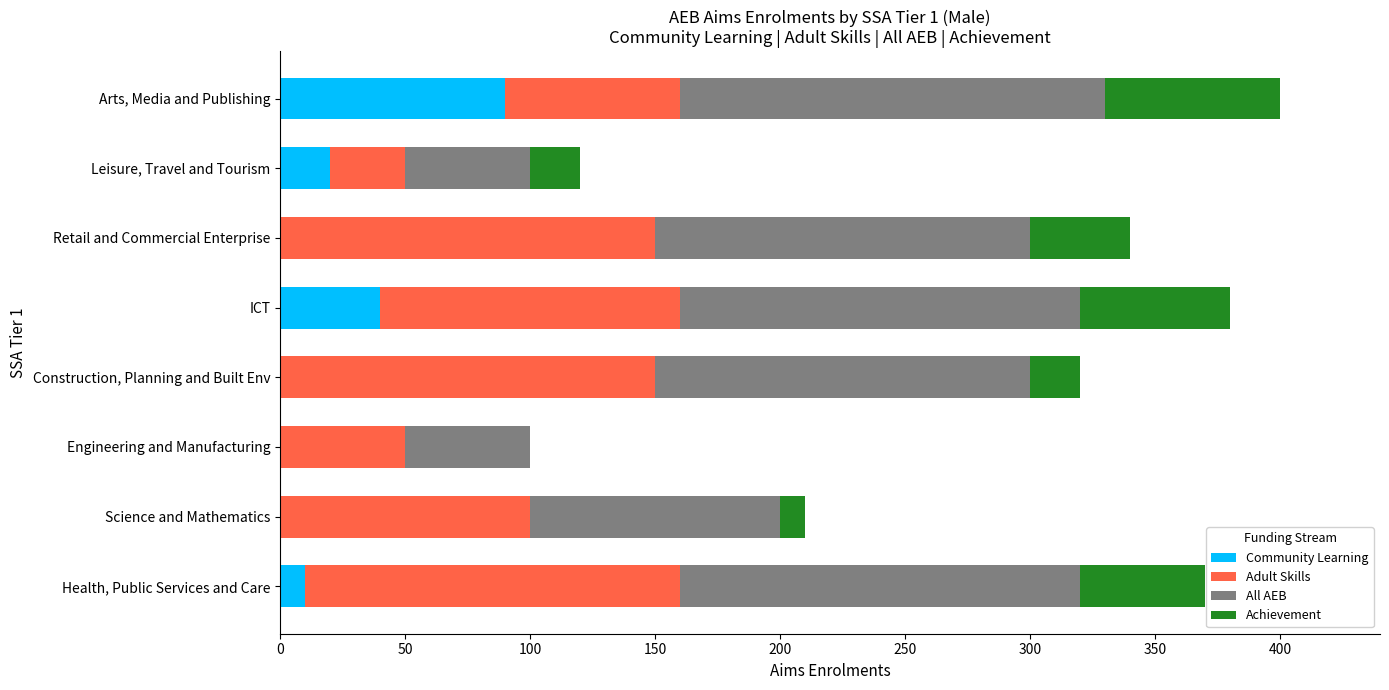

What is the sum of all Community Learning values?

160